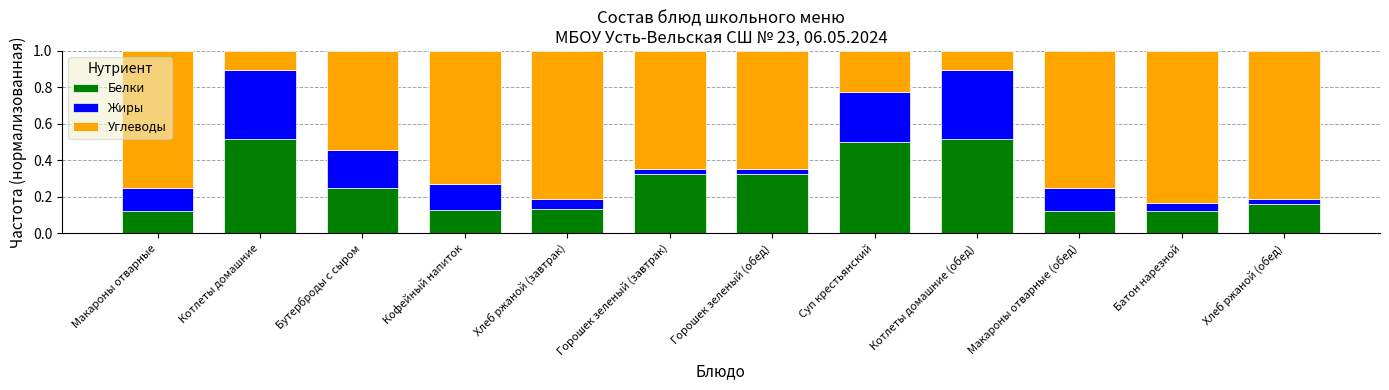

What is the total value across all series at Горошек зеленый (завтрак)?

1.0